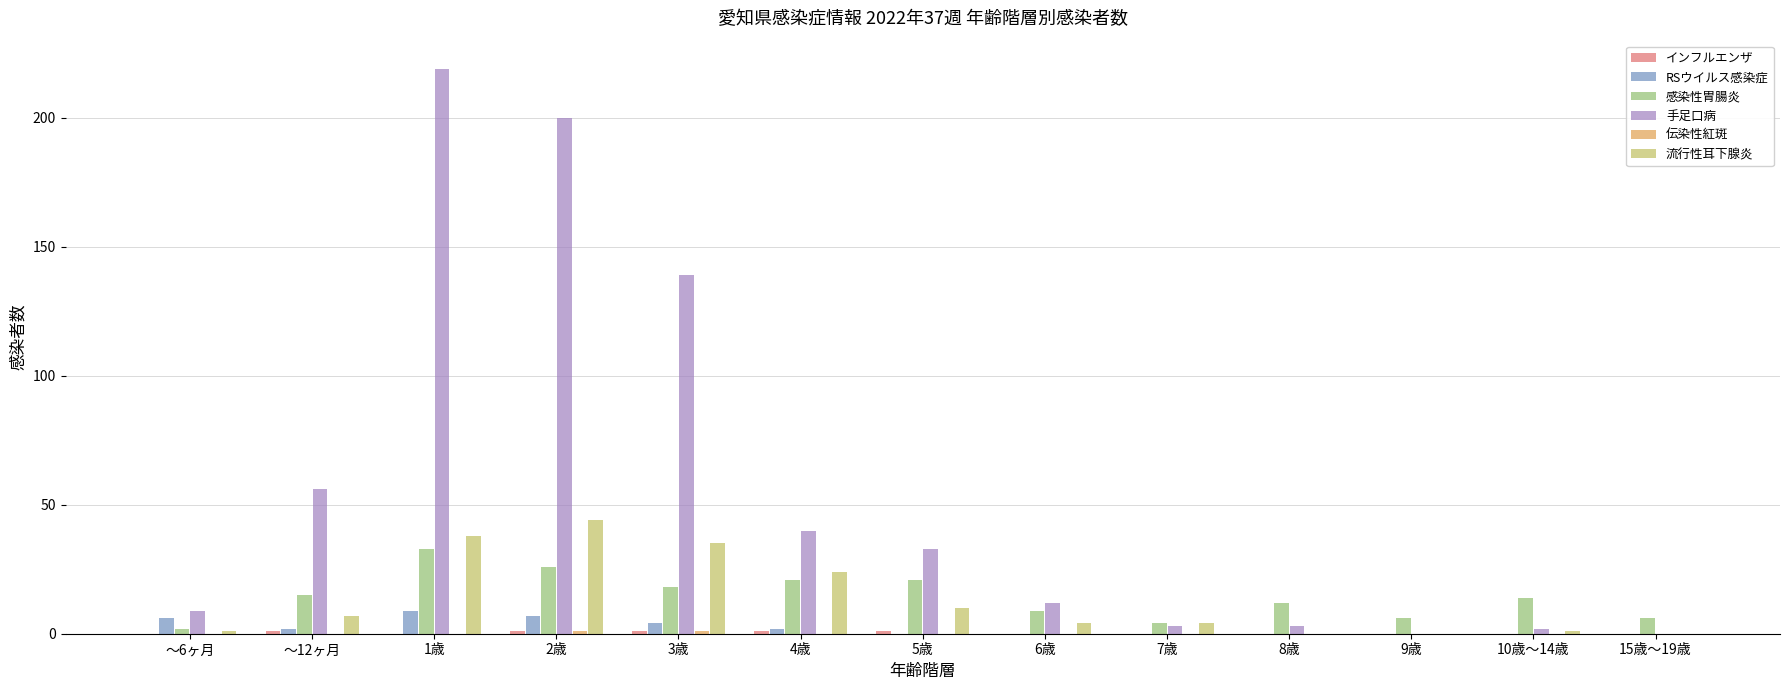

Which series has the largest total across all categories?

手足口病